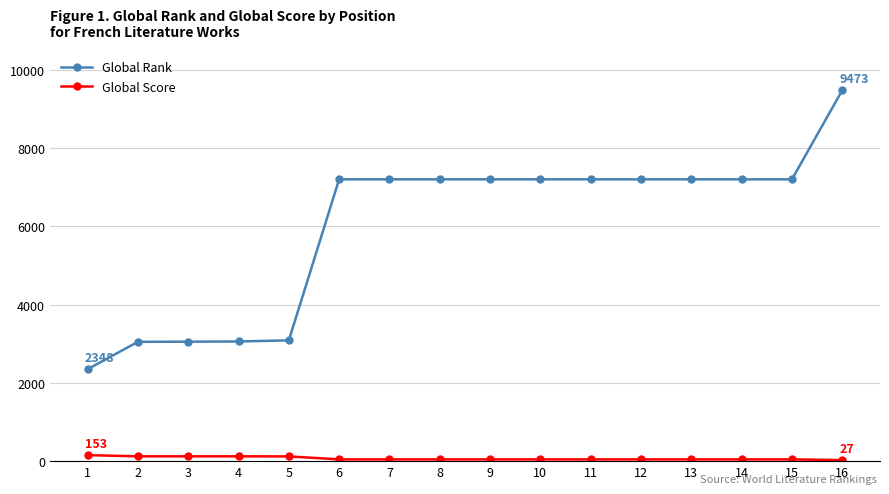

How many lines are shown in the chart?

2